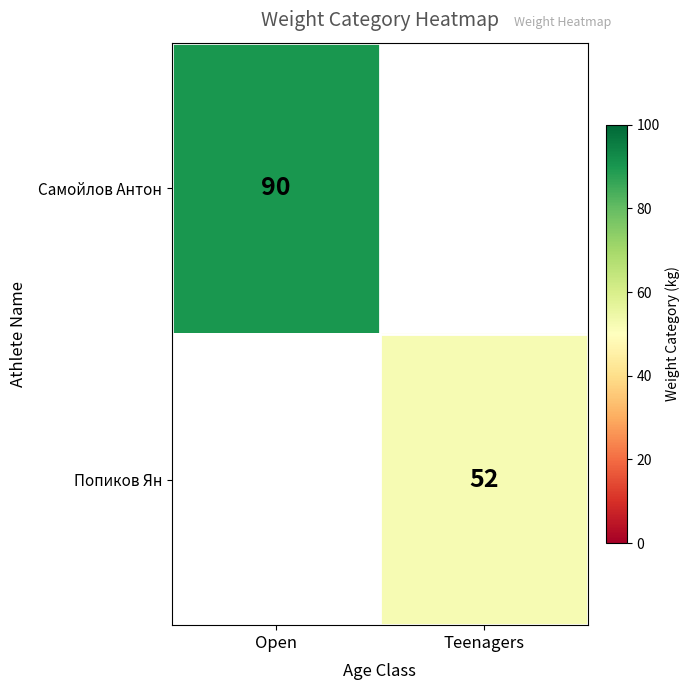

At how many categories does at least one series exceed 66?

1